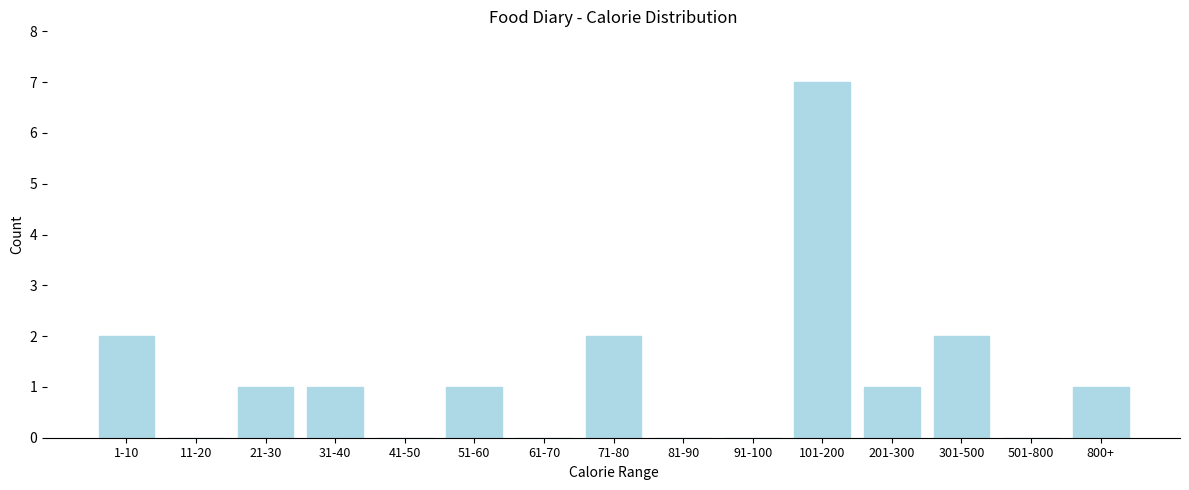

Reading left to right, transcribe all the data shown in this chart.

1-10=2	11-20=0	21-30=1	31-40=1	41-50=0	51-60=1	61-70=0	71-80=2	81-90=0	91-100=0	101-200=7	201-300=1	301-500=2	501-800=0	800+=1